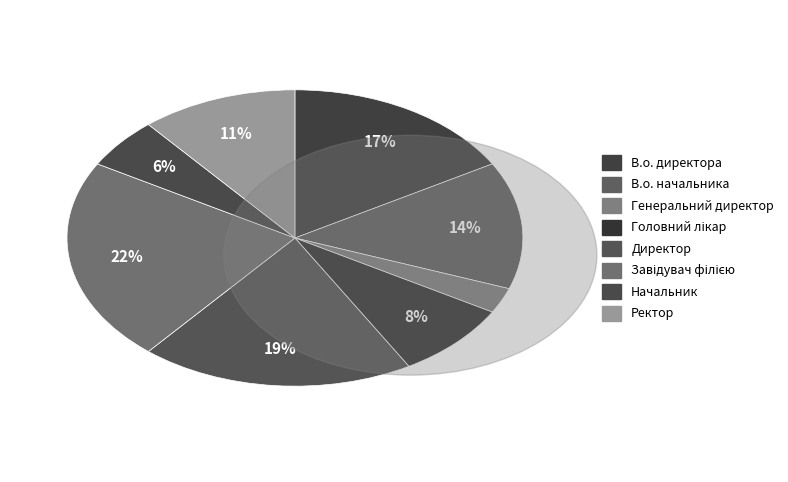

Which category has the smallest portion of the pie?

Генеральний директор